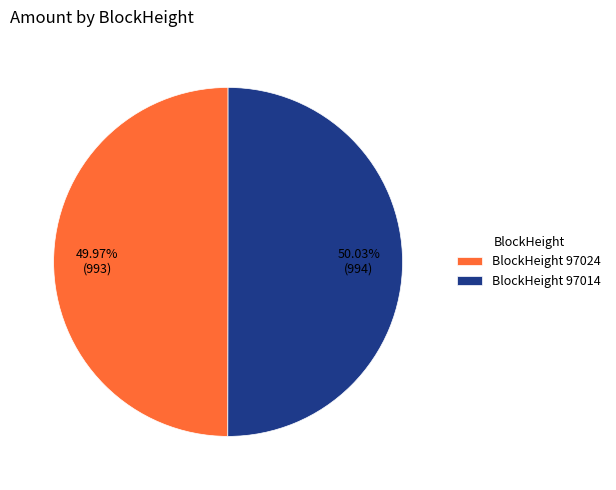

Approximately how many times larger is the value at BlockHeight 97024 compared to BlockHeight 97014?

1.0